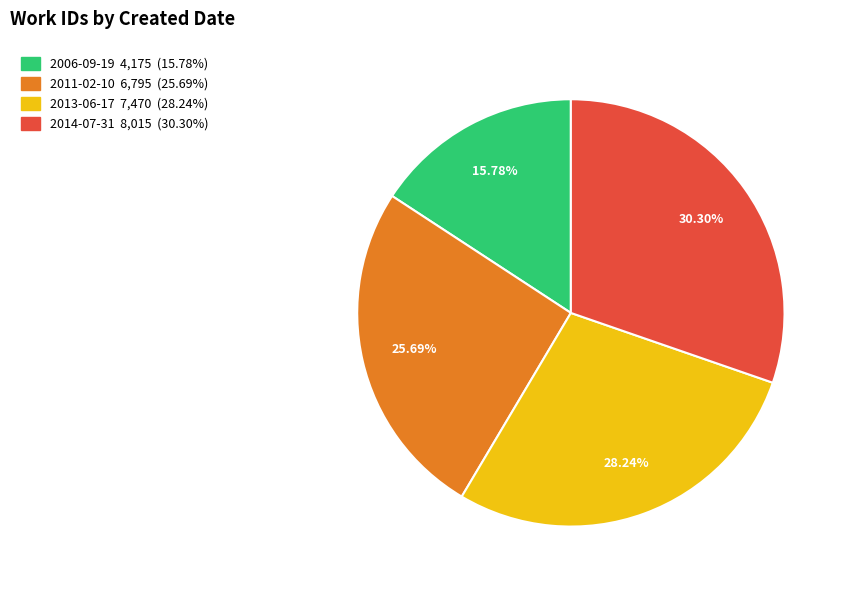

To the nearest percent, what is the combined percentage of 2013-06-17 and 2014-07-31?

59%